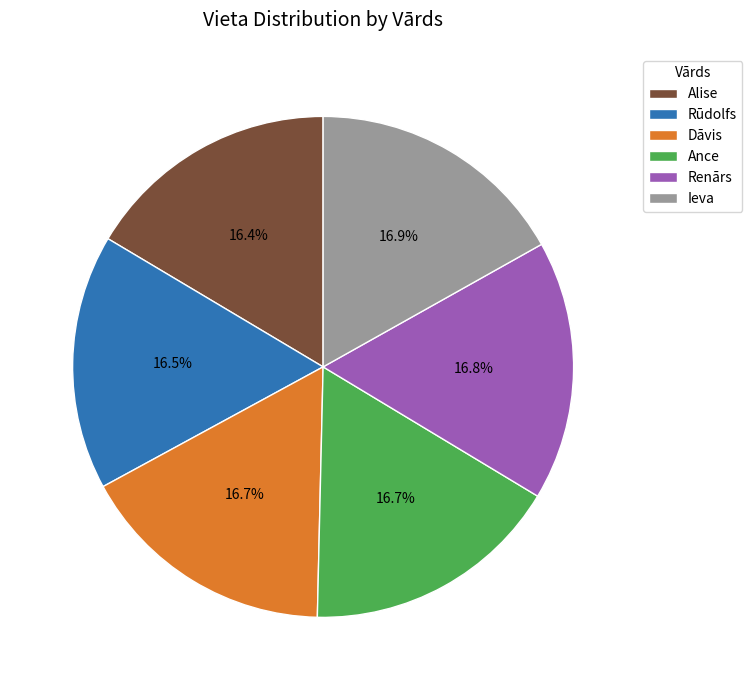

Combined, do Alise and Renārs account for over 50%?

No